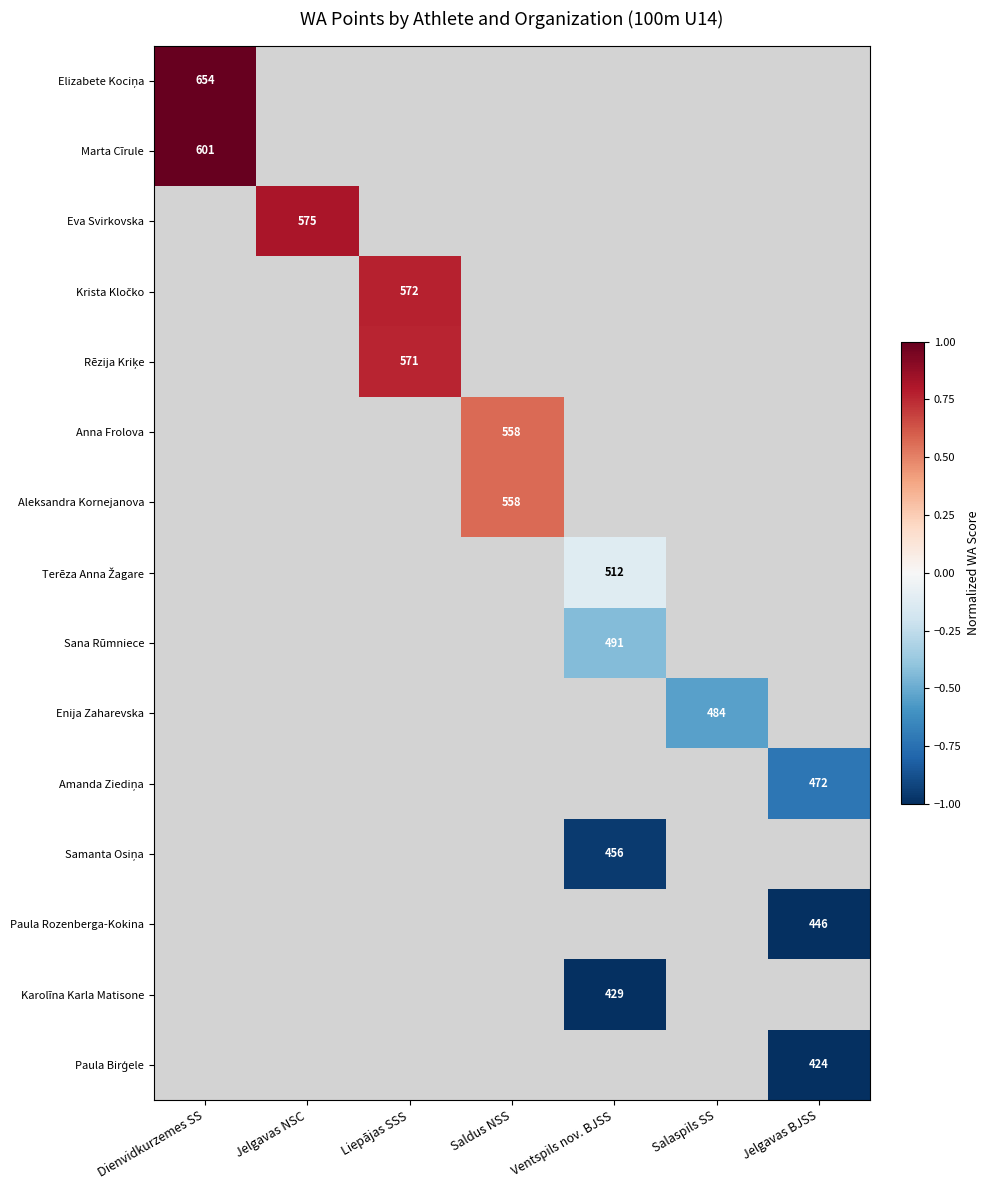

Is it true that Paula Rozenberga-Kokina equals 446 at Jelgavas BJSS?

True